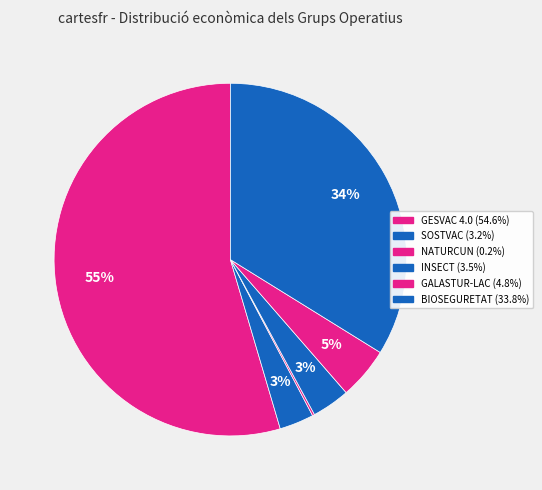

What is the largest slice in the pie chart?

GESVAC 4.0